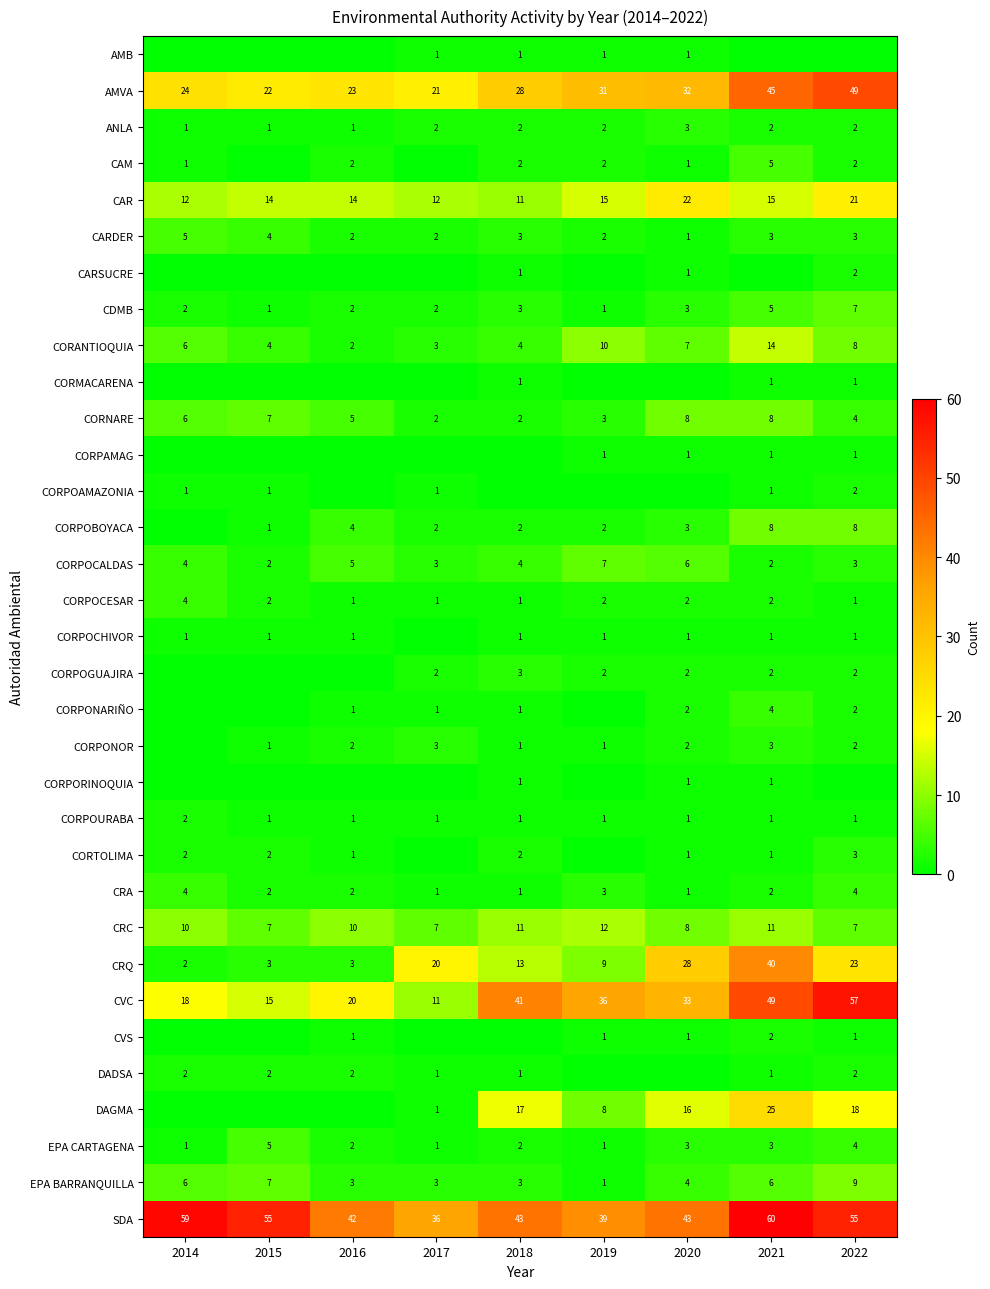

Is it true that DADSA equals 1 at 2017?

True